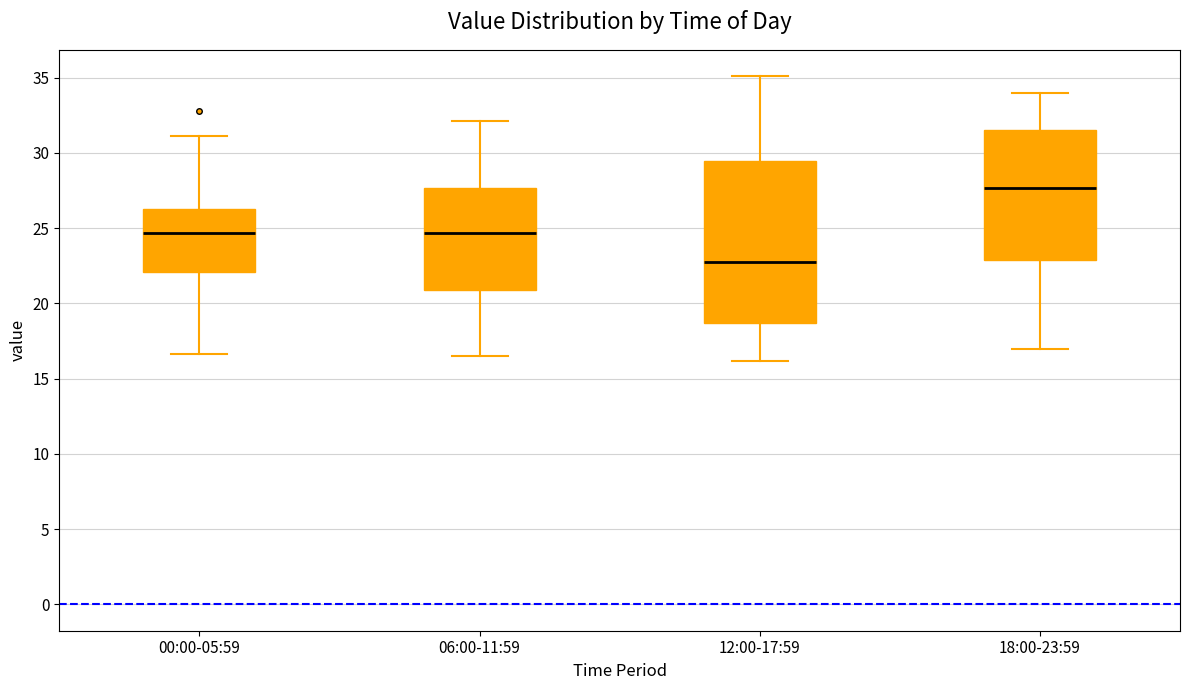

Which box has the lowest median line?

12:00-17:59